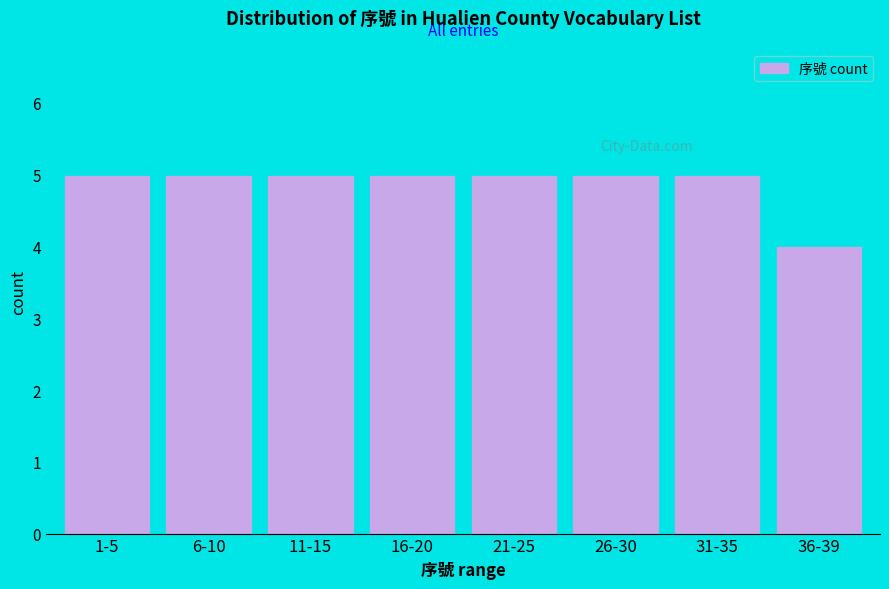

Reading left to right, list all the values displayed in this chart.

1-5=5	6-10=5	11-15=5	16-20=5	21-25=5	26-30=5	31-35=5	36-39=4